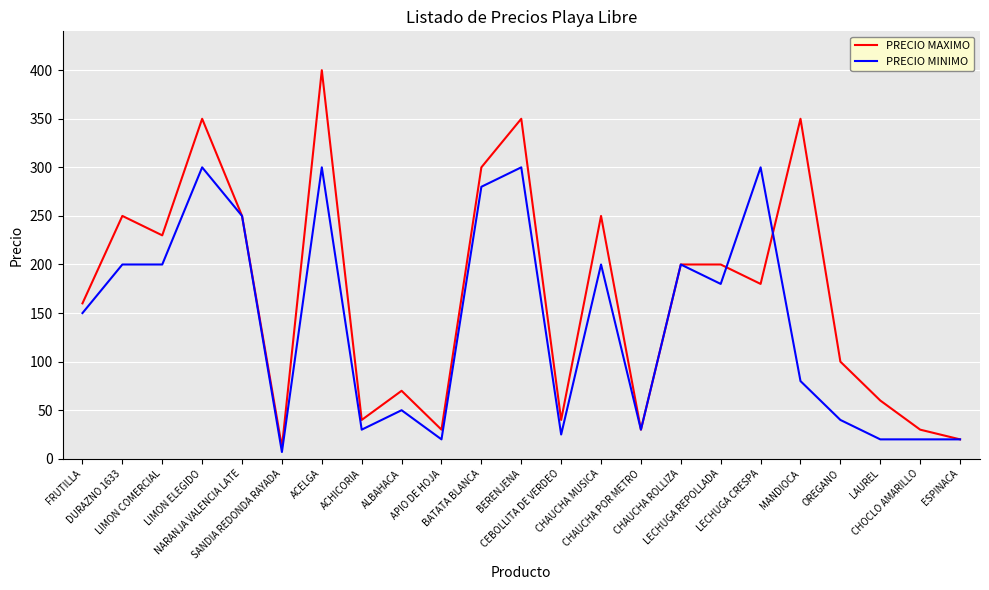

What position from the left is LECHUGA REPOLLADA?

17